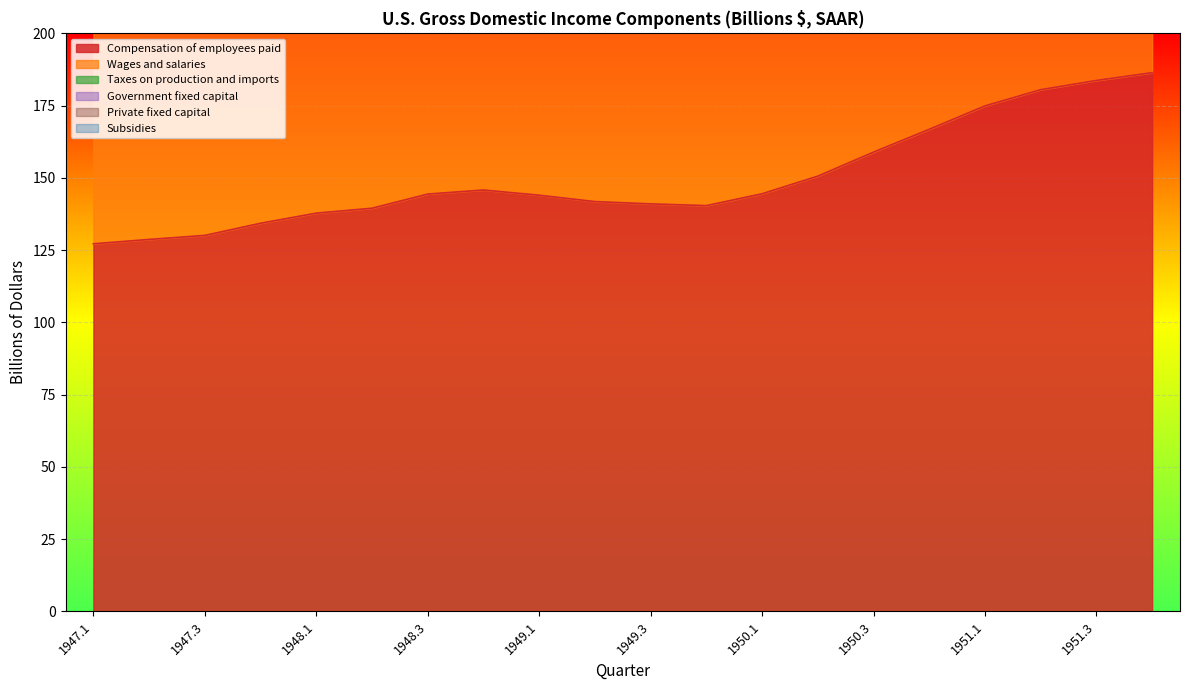

What is the greatest value displayed?

186.4